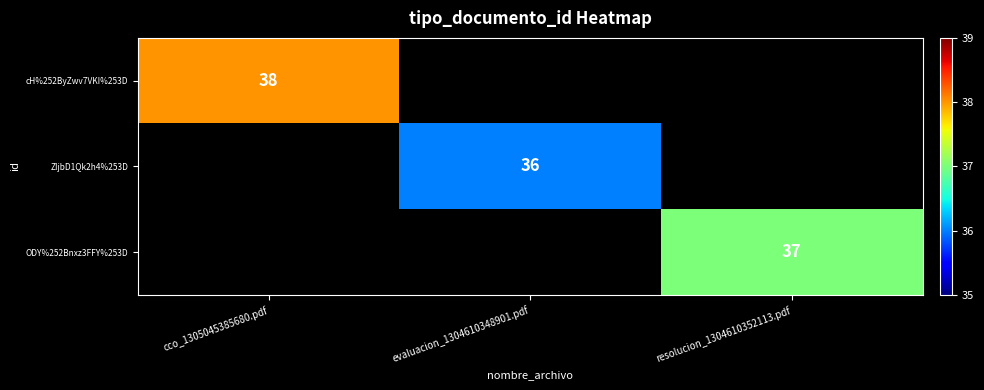

Between evaluacion_1304610348901.pdf and cco_1305045385680.pdf, which is larger?

cco_1305045385680.pdf